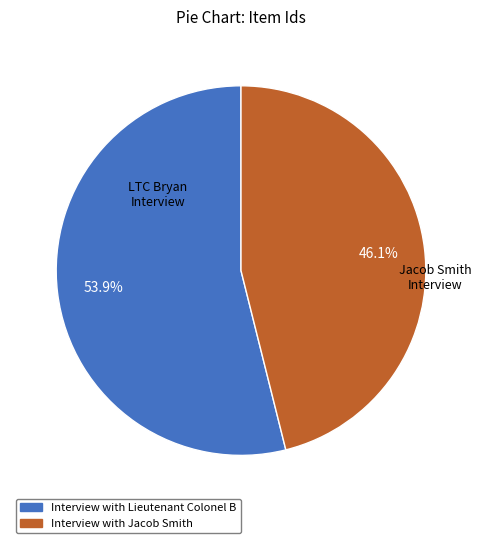

Does any single category account for the majority?

Yes